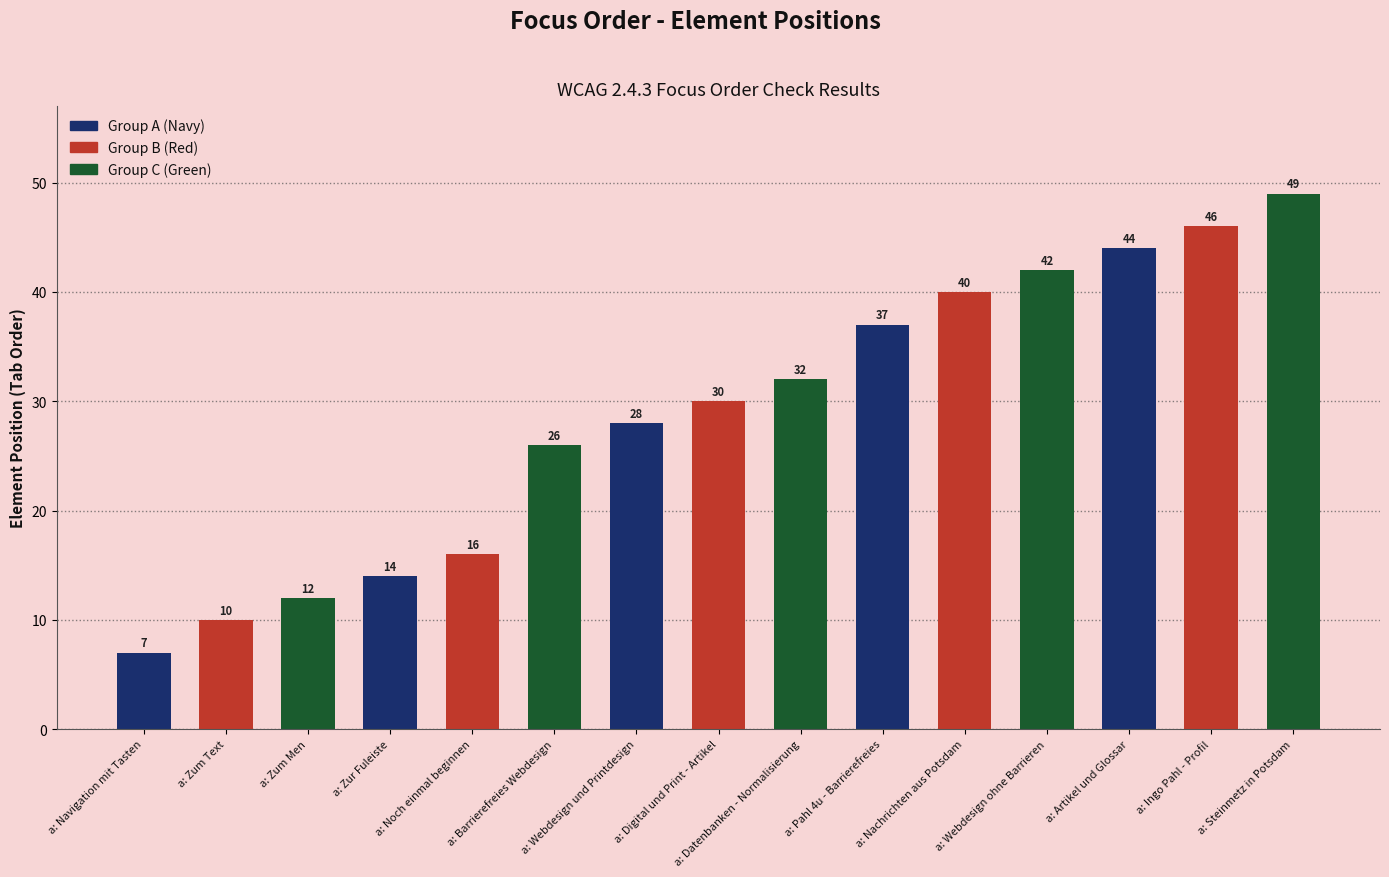

Which has a higher value, a: Barrierefreies Webdesign or a: Datenbanken - Normalisierung?

a: Datenbanken - Normalisierung